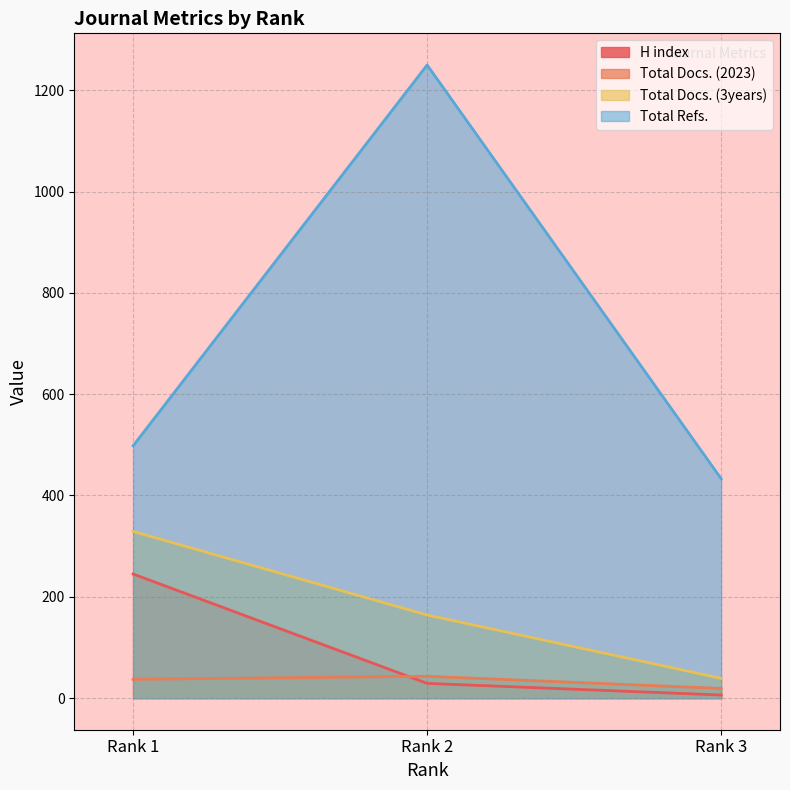

Which has a higher value, Rank 2 or Rank 1?

Rank 1